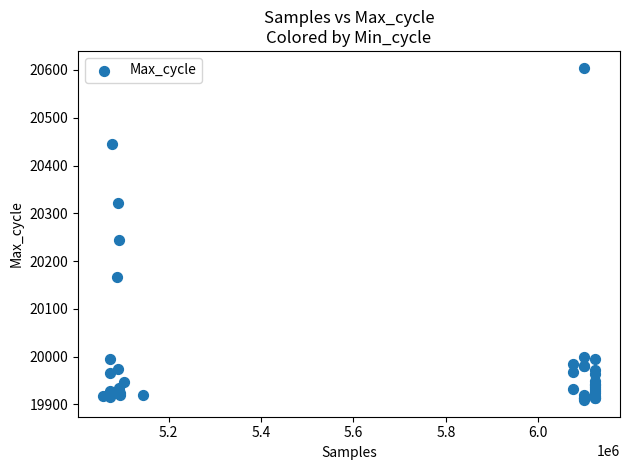

What Y value in the scatter plot is closest to 20257?

20244